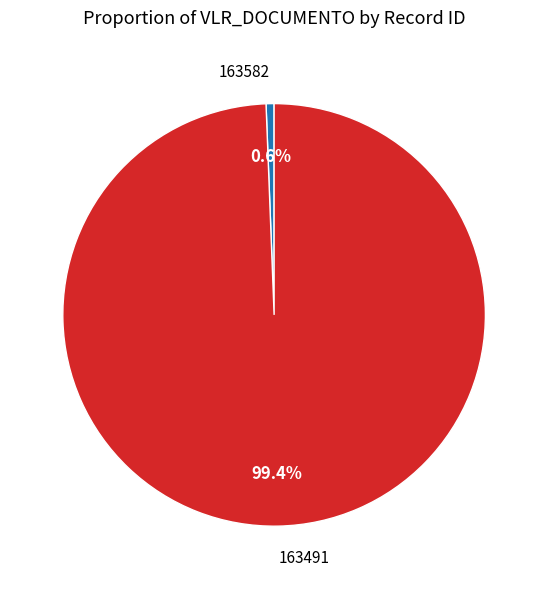

True or false: 163491 accounts for 85% of the total.

False